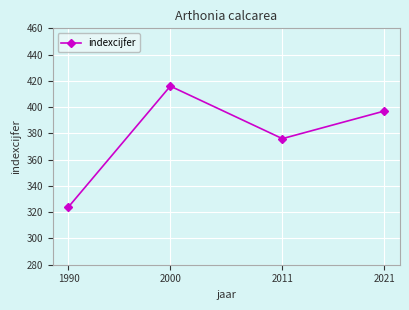

Rank the categories by value from lowest to highest.

1990, 2011, 2021, 2000